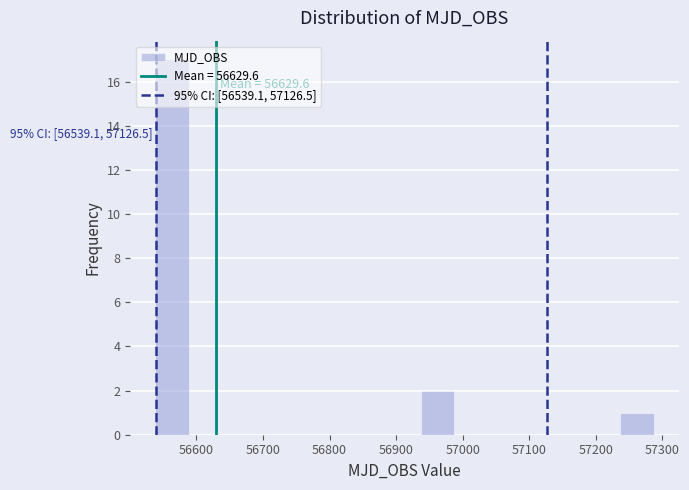

Which range on the x-axis has the tallest bar?

56540 to 56590